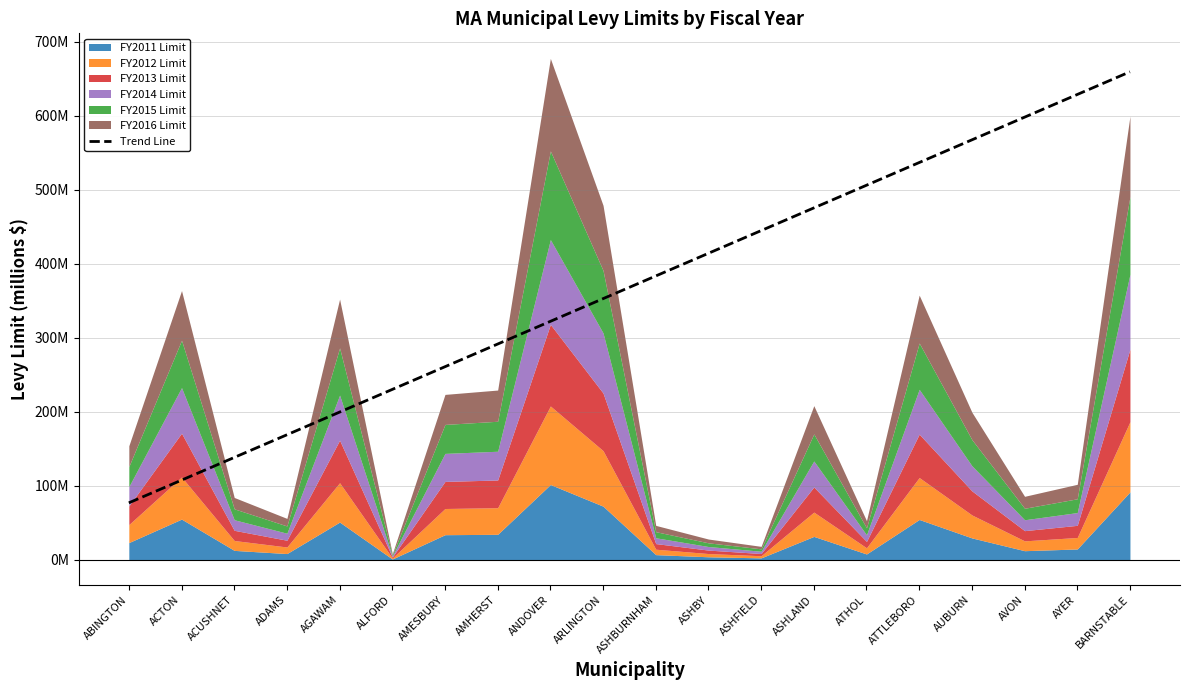

Reading right to left, transcribe all the data shown in this chart.

BARNSTABLE=659.5	AYER=628.9	AVON=598.2	AUBURN=567.6	ATTLEBORO=536.9	ATHOL=506.3	ASHLAND=475.6	ASHFIELD=445.0	ASHBY=414.3	ASHBURNHAM=383.7	ARLINGTON=353.0	ANDOVER=322.3	AMHERST=291.7	AMESBURY=261.0	ALFORD=230.4	AGAWAM=199.7	ADAMS=169.1	ACUSHNET=138.4	ACTON=107.8	ABINGTON=77.1